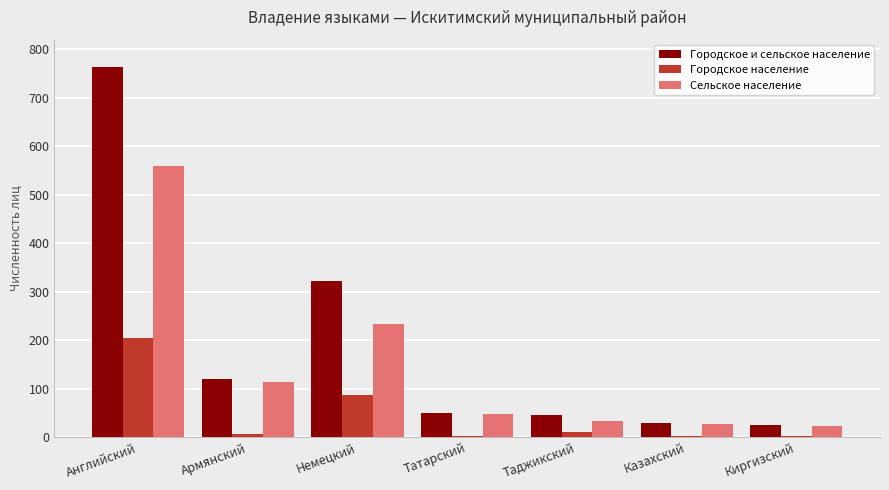

Which series has the largest total across all categories?

Городское и сельское население